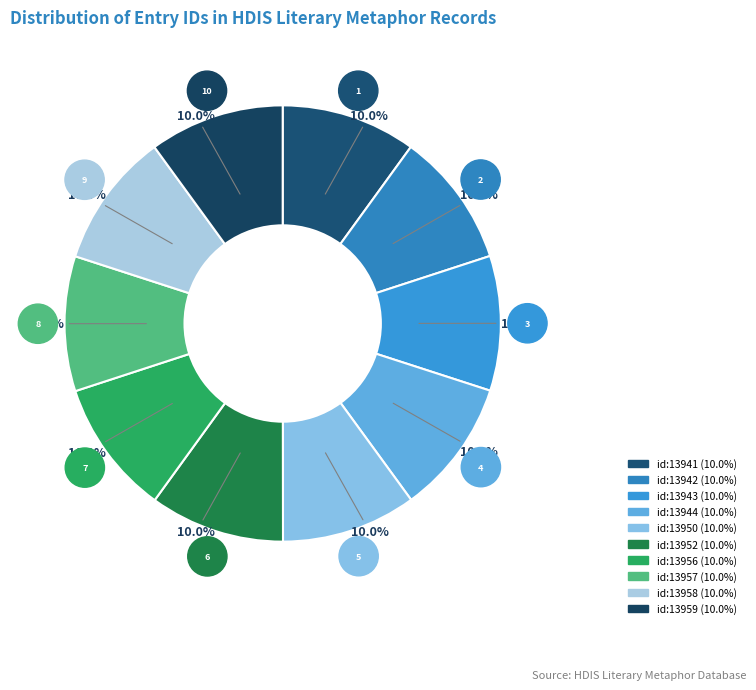

Does id:13957 account for over 50% of the chart?

No